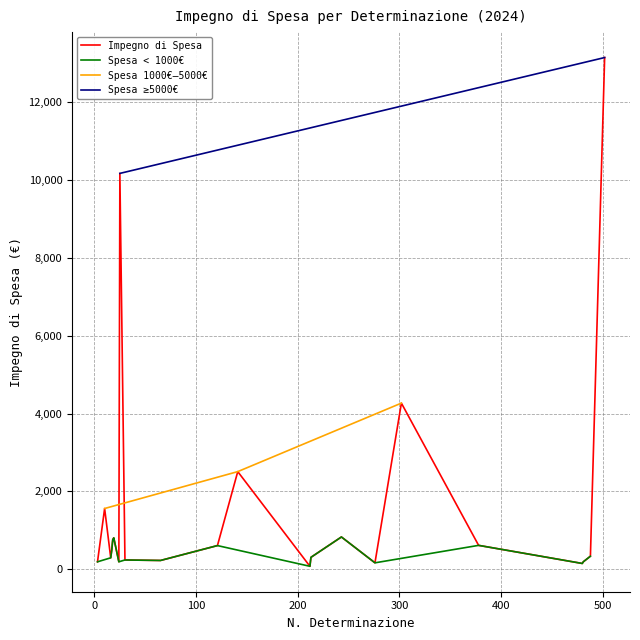

How many intersections are there between Det. N. (x) and Impegno di Spesa?

6